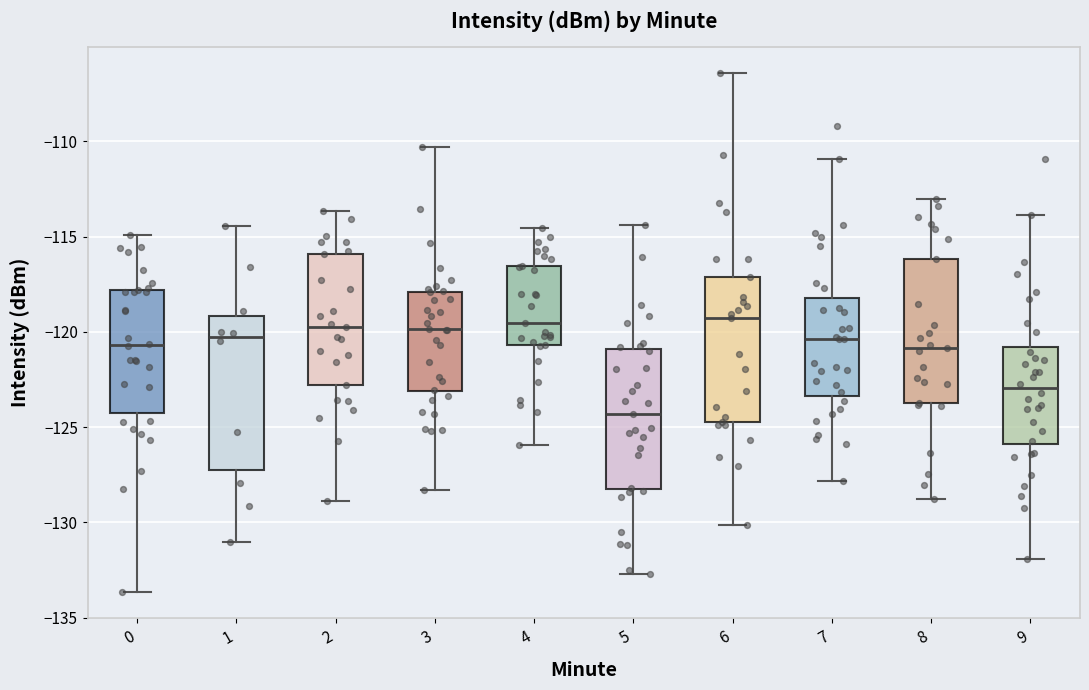

Which box's median line is the lowest?

5